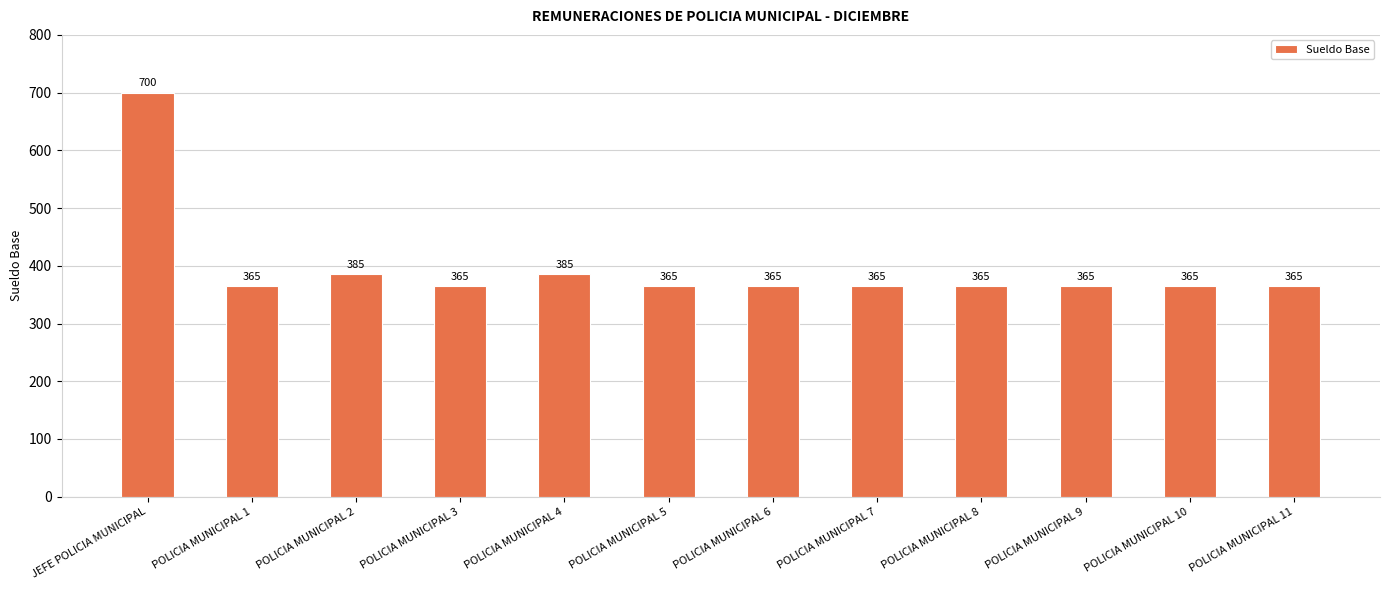

What is the maximum value shown in the chart?

700